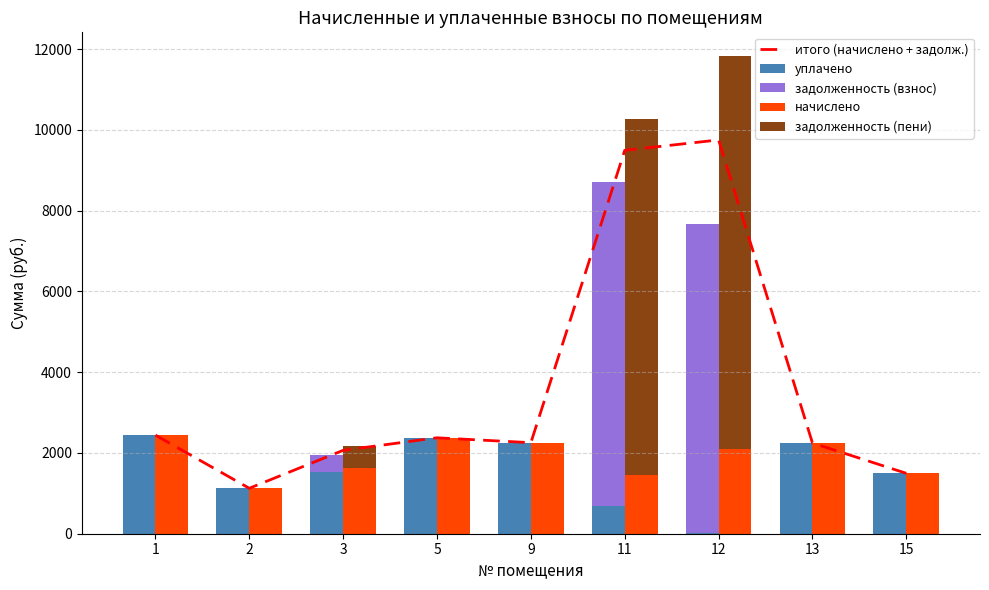

Which series has the widest spread of values?

задолженность (пени)